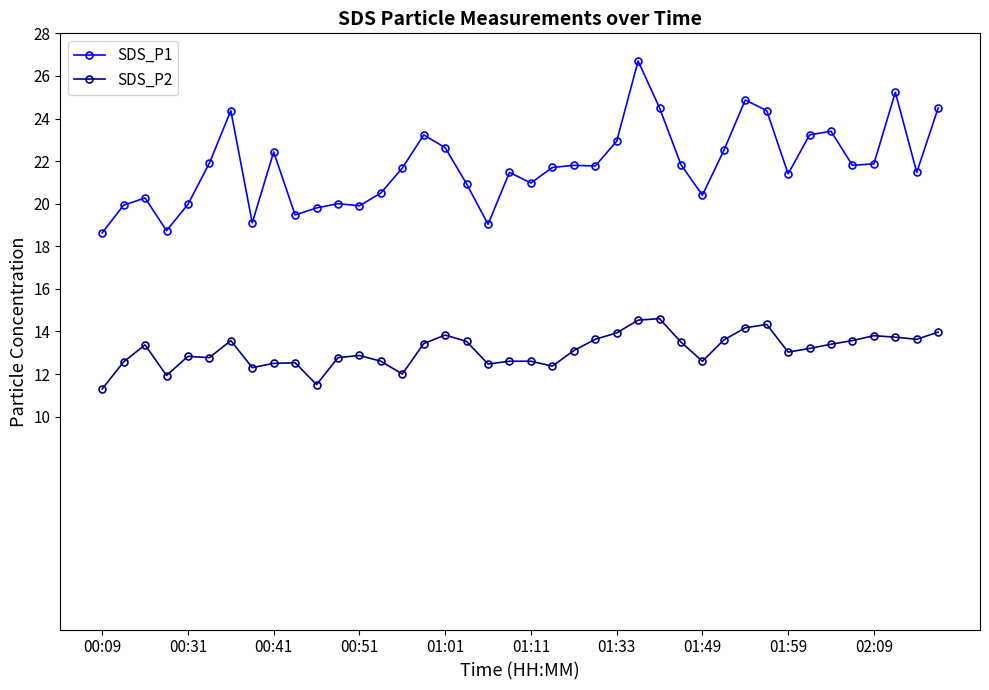

How many lines are shown in the chart?

2